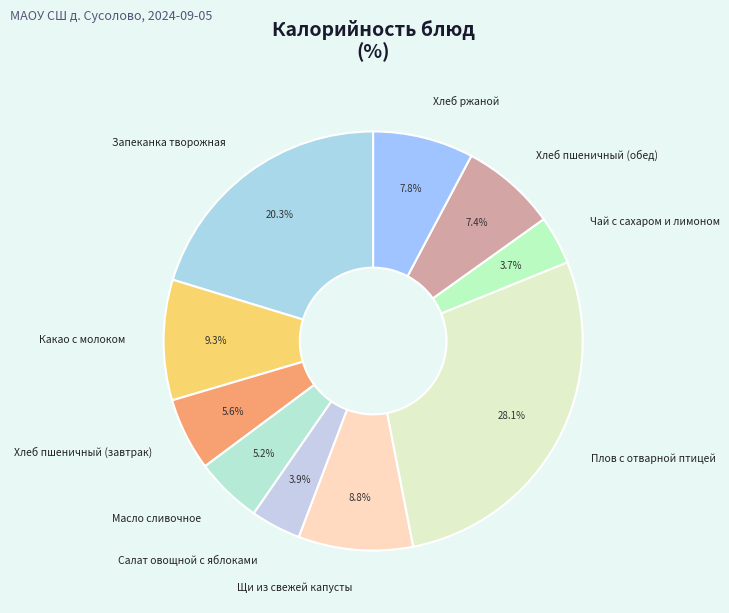

How many slices are in this pie chart?

10